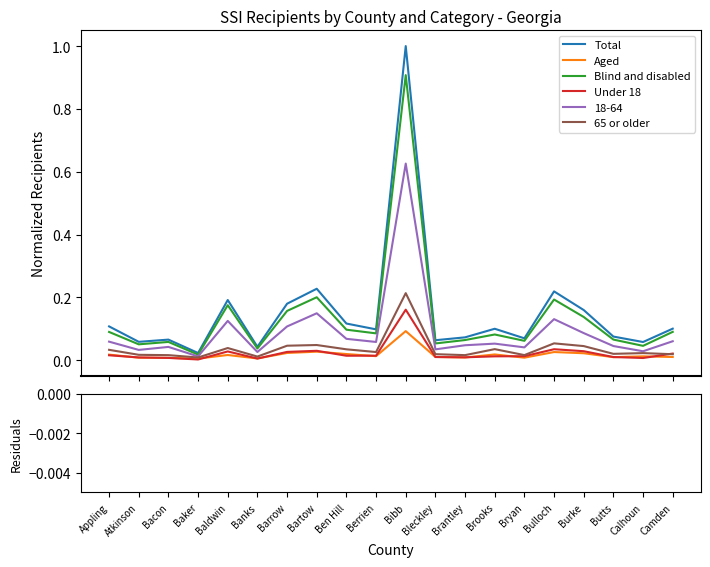

At how many categories does at least one series exceed 0?

20